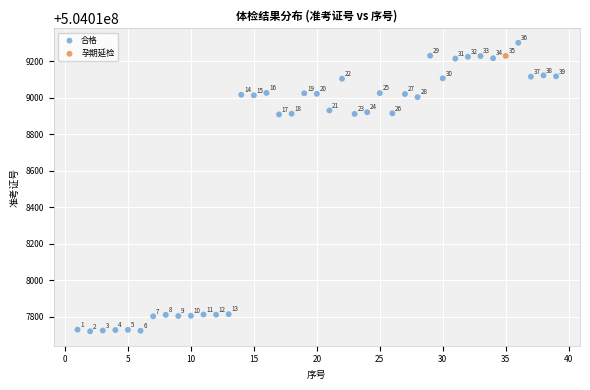

What are all the series names shown in the legend?

合格, 孕期延检